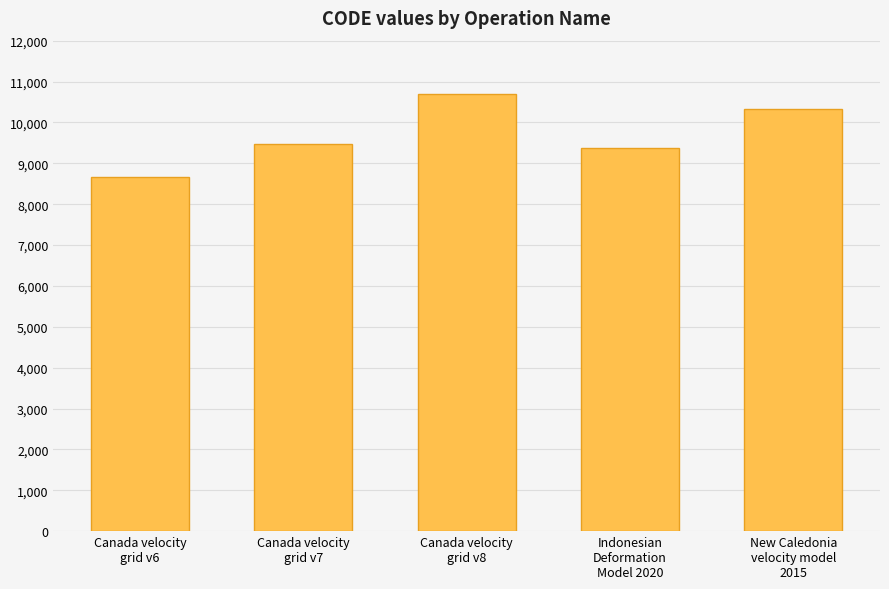

List the labels in order of value, smallest first.

Canada velocity
grid v6, Indonesian
Deformation
Model 2020, Canada velocity
grid v7, New Caledonia
velocity model
2015, Canada velocity
grid v8